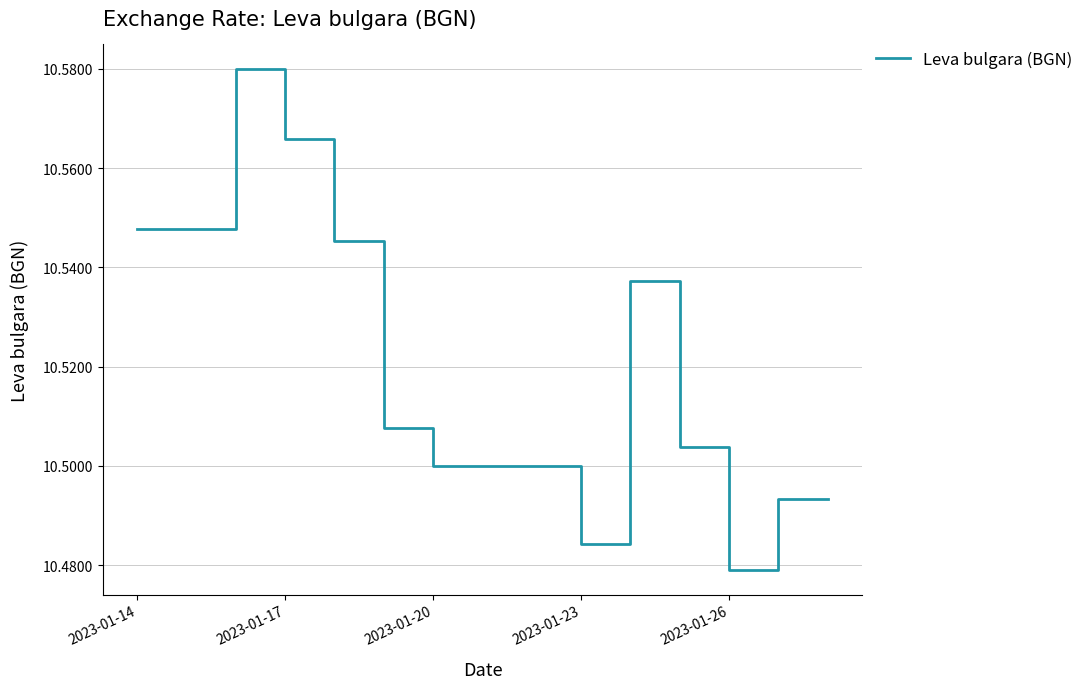

Is this an area chart (filled region under the line)?

No